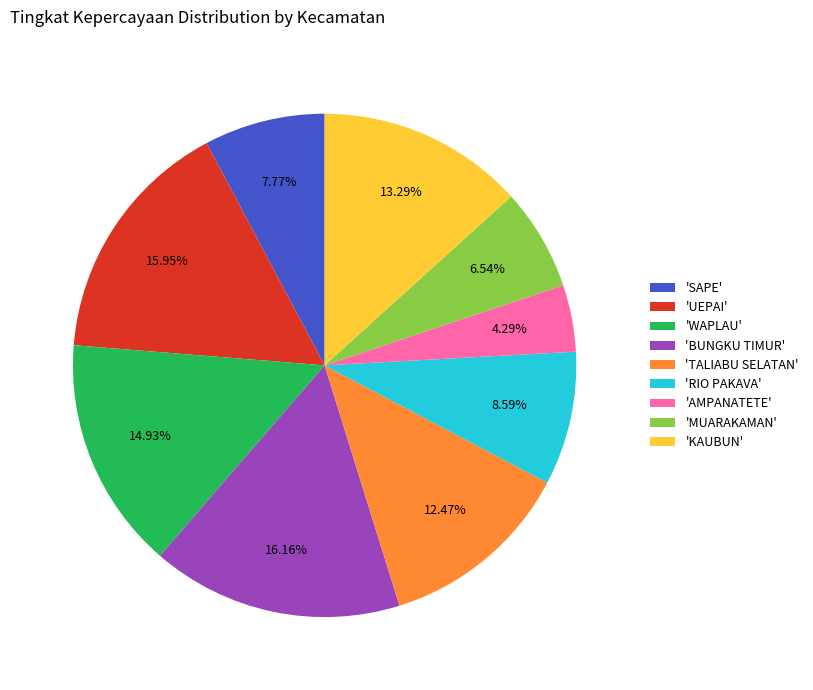

Do 'KAUBUN' and 'AMPANATETE' together represent more than half of the pie?

No